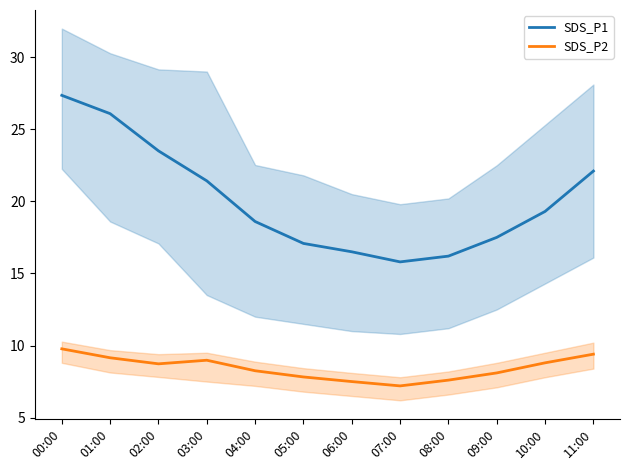

At which category is the sum across all series the highest?

00:00